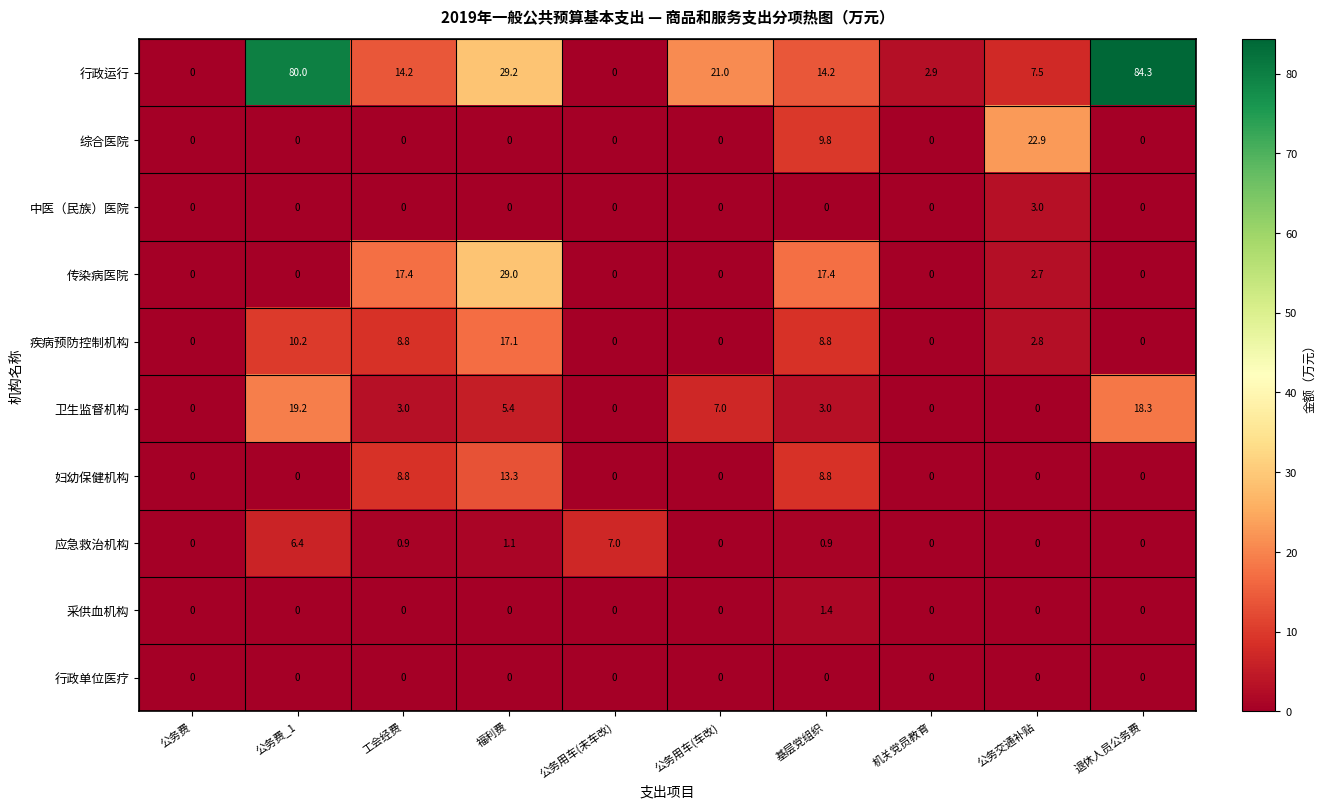

List the series in order of their peak value, highest first.

行政运行, 传染病医院, 综合医院, 卫生监督机构, 疾病预防控制机构, 妇幼保健机构, 应急救治机构, 中医（民族）医院, 采供血机构, 行政单位医疗